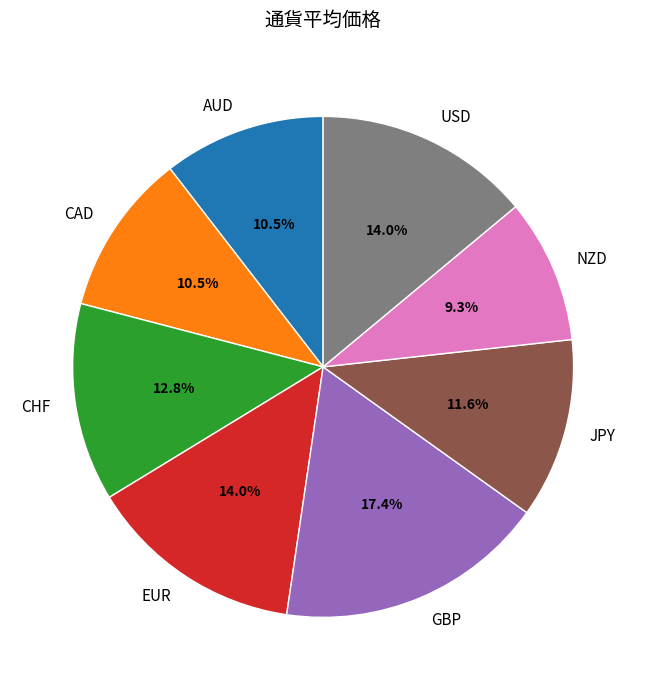

What is the largest slice in the pie chart?

GBP